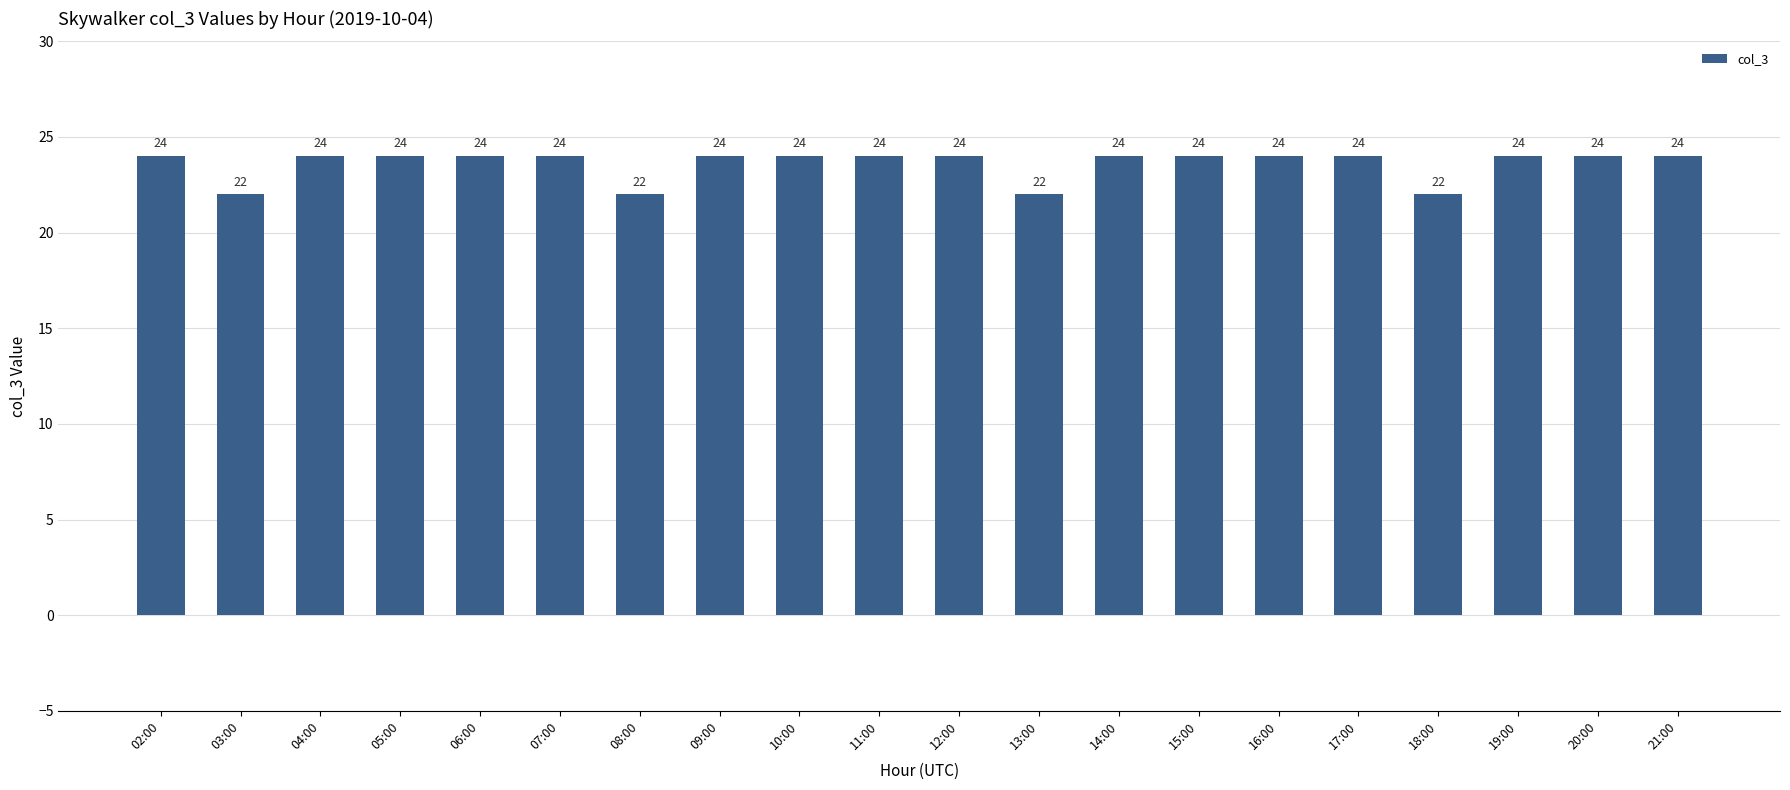

What is the ratio of the value at 05:00 to the value at 15:00?

1.0